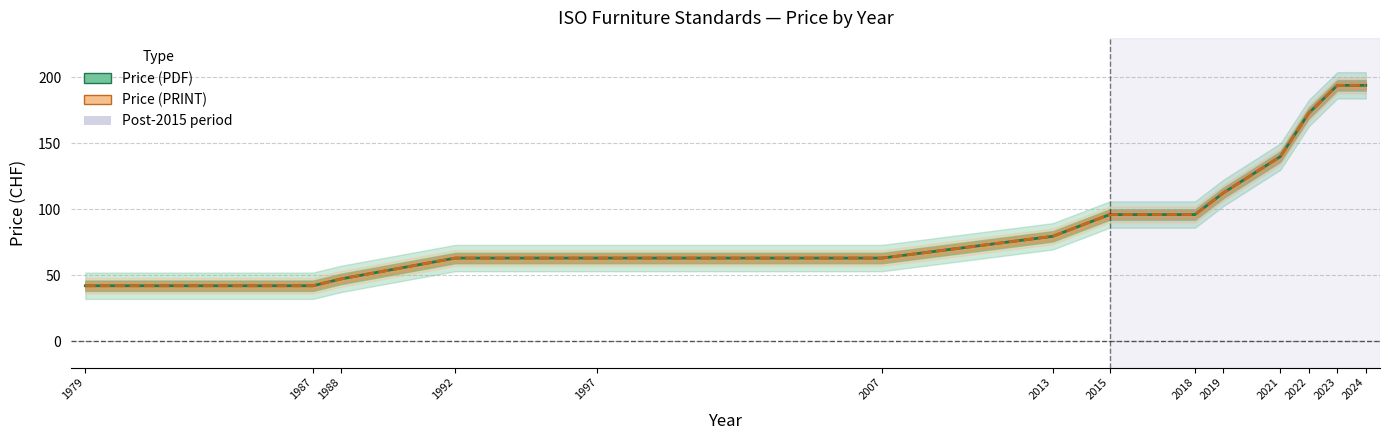

True or false: Price (PDF) and Price (PRINT) intersect in this chart.

False